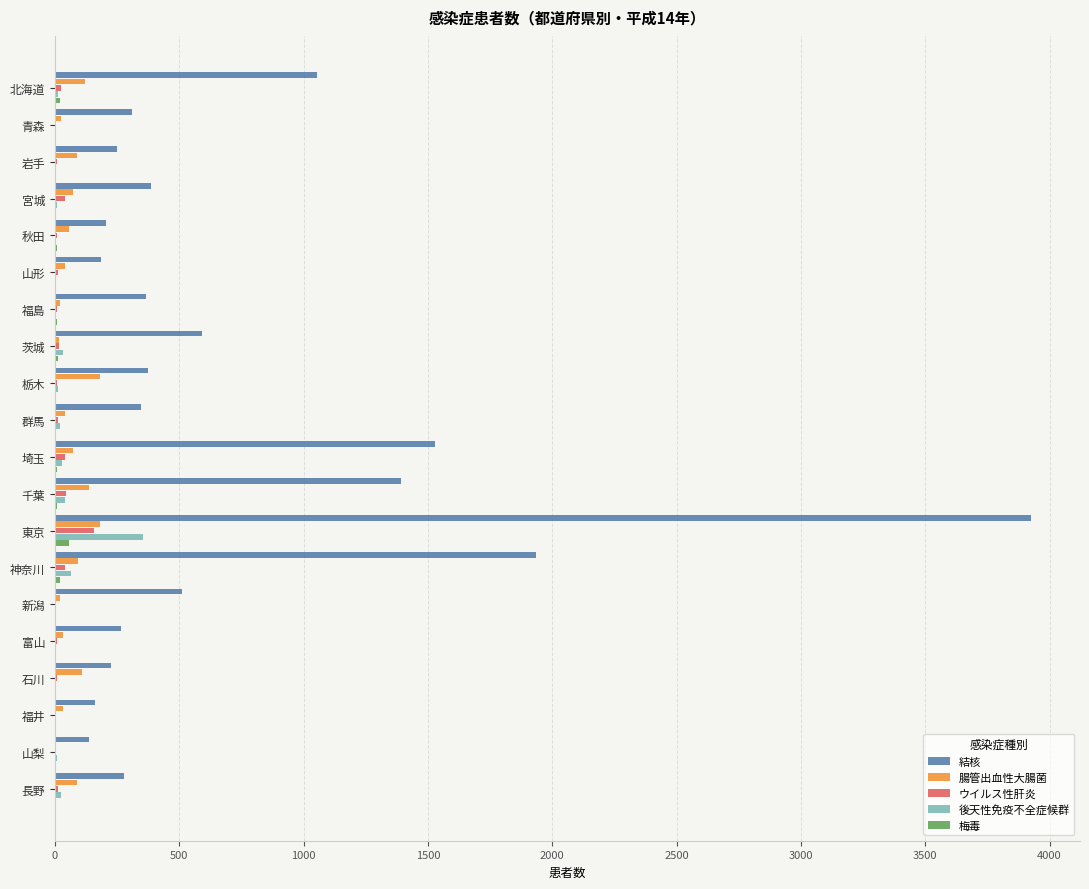

The value of 後天性免疫不全症候群 at 東京 is 561. True or false?

False